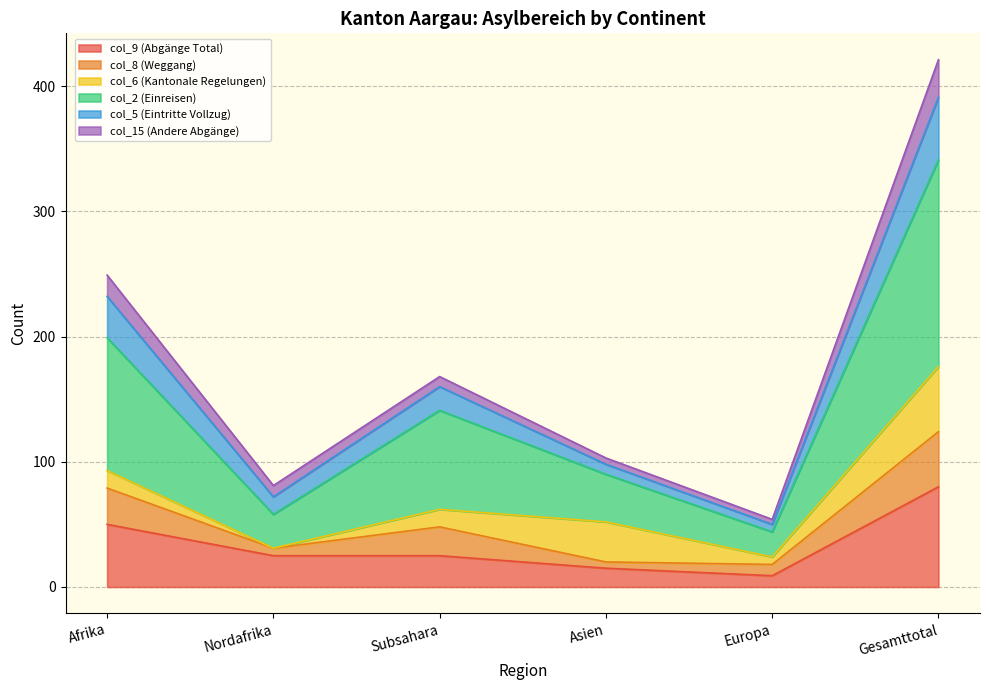

What is the total value across all series at Gesamttotal?

421